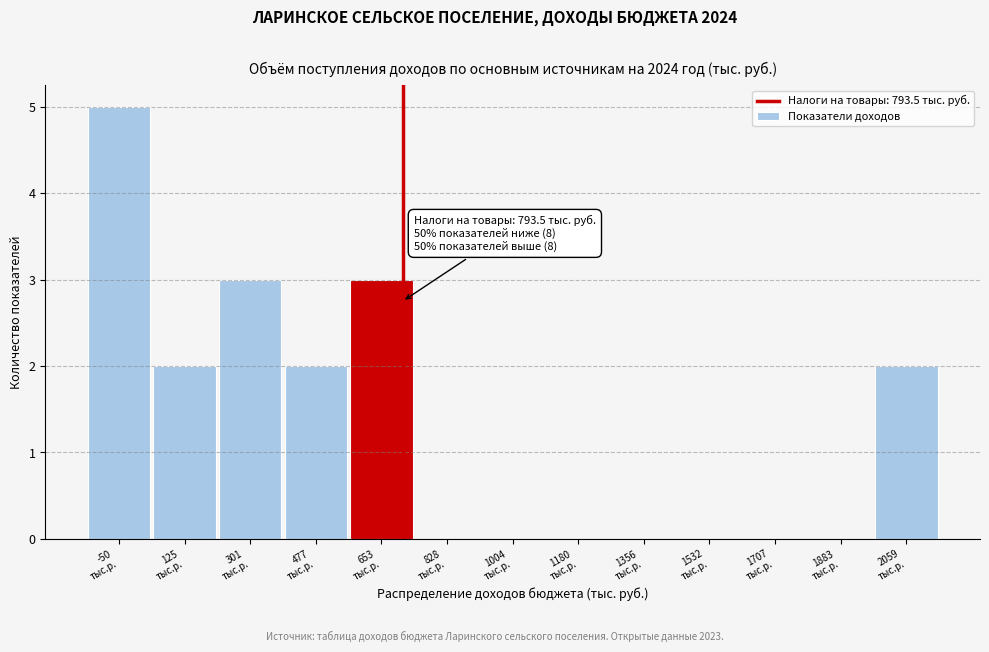

What is the sum of all values?

17